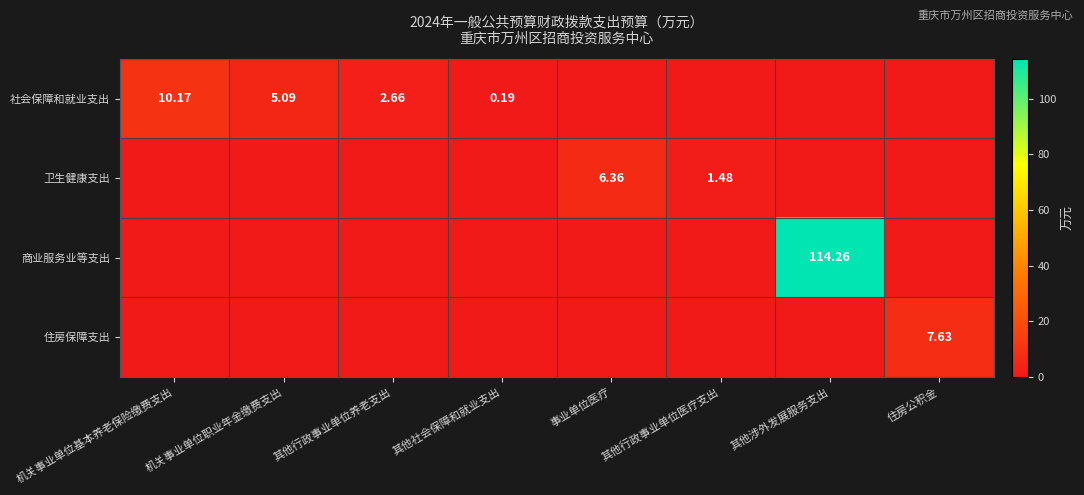

Which category has the lowest value across all series?

事业单位医疗